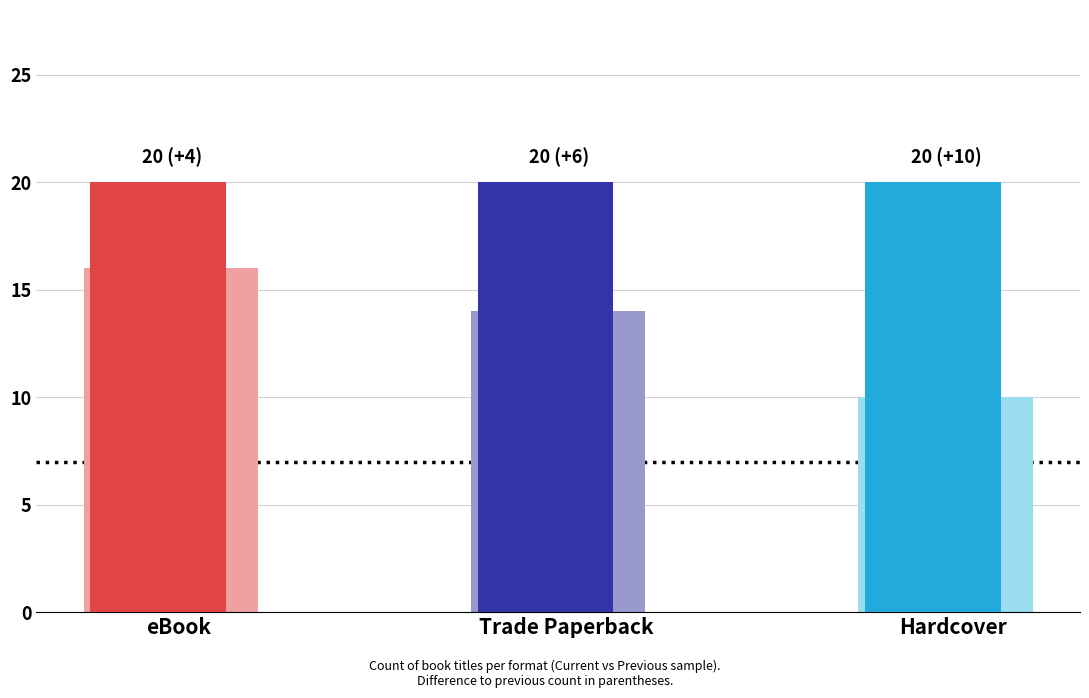

At which category is the sum across all series the highest?

eBook